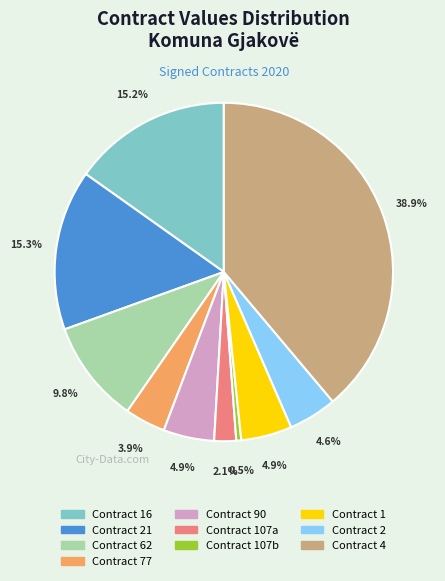

Is there a majority slice in this chart?

No